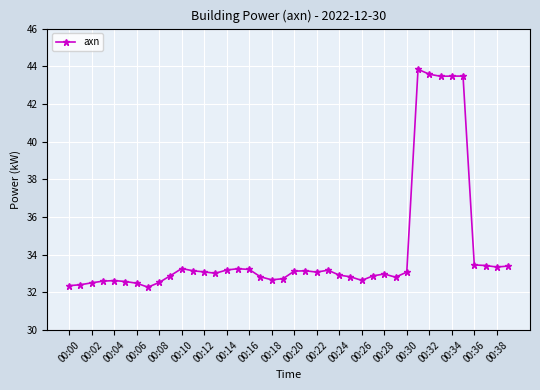

What is the value of the 23rd point from the left?

33.1